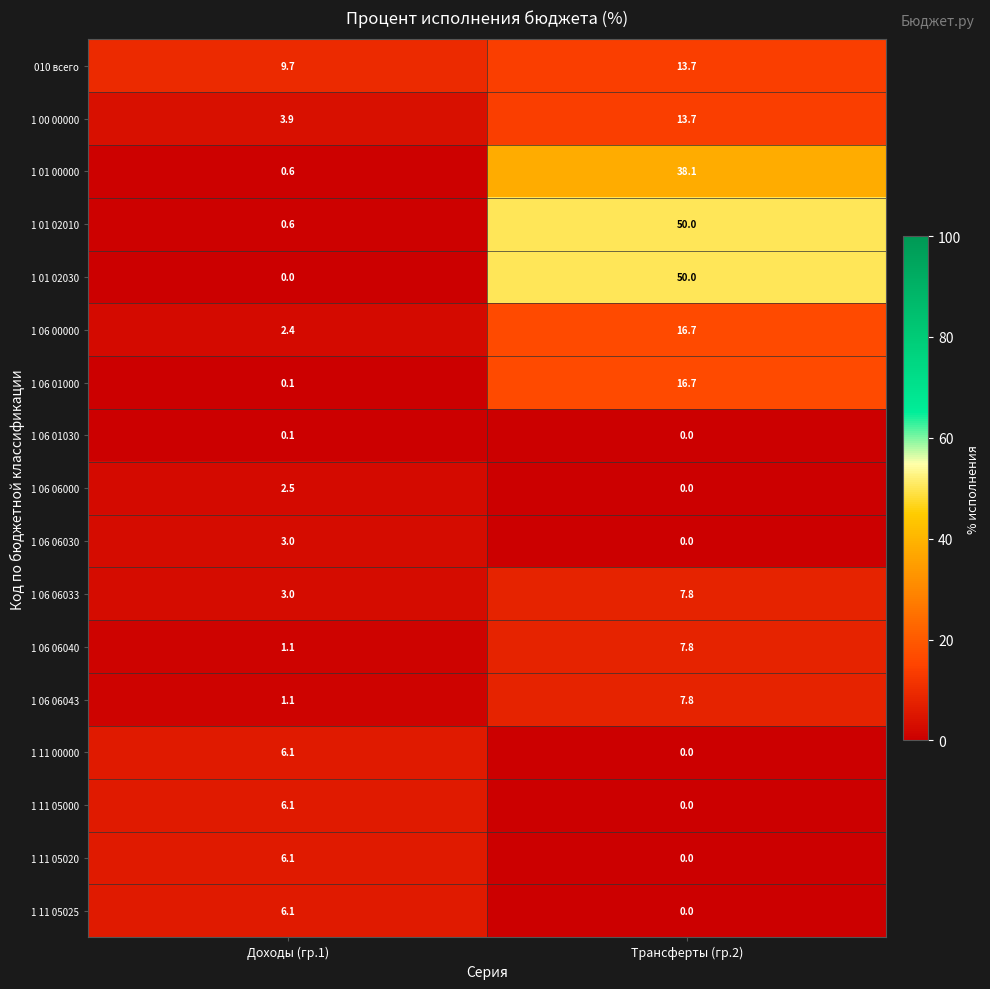

What is the total value across all series at Доходы (гр.1)?

52.5